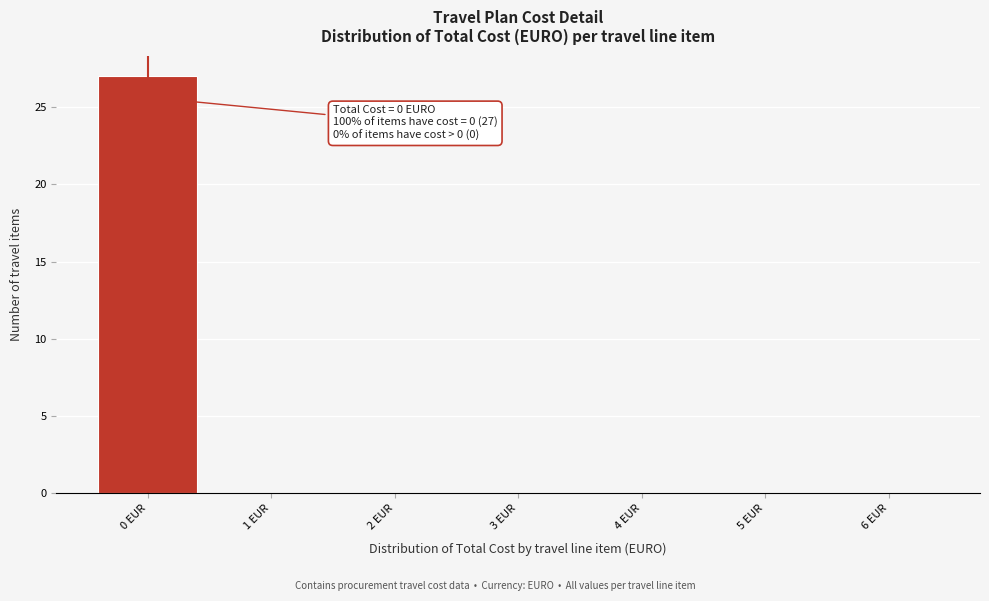

Over which range of the x-axis is the bar tallest?

-0.5 to 0.5